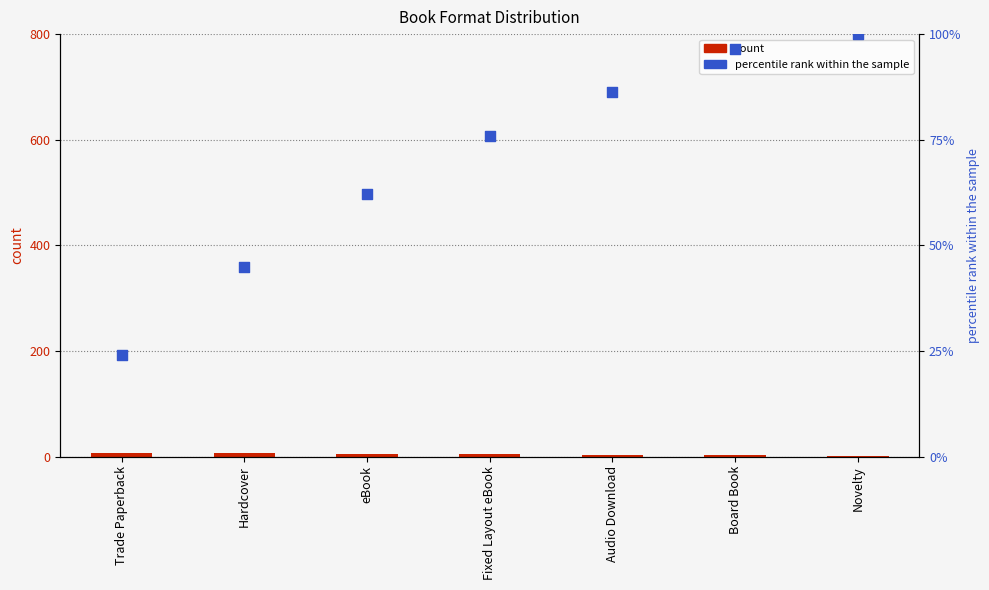

At which category is the sum across all series the highest?

Novelty